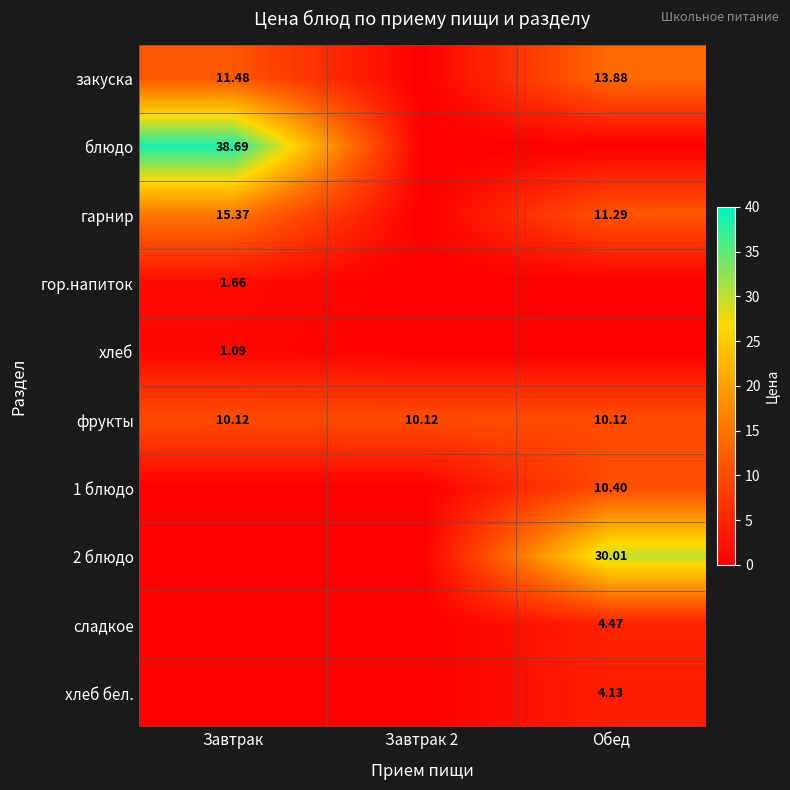

Is the value of 1 блюдо at Обед greater than the value of гор.напиток at Завтрак?

Yes